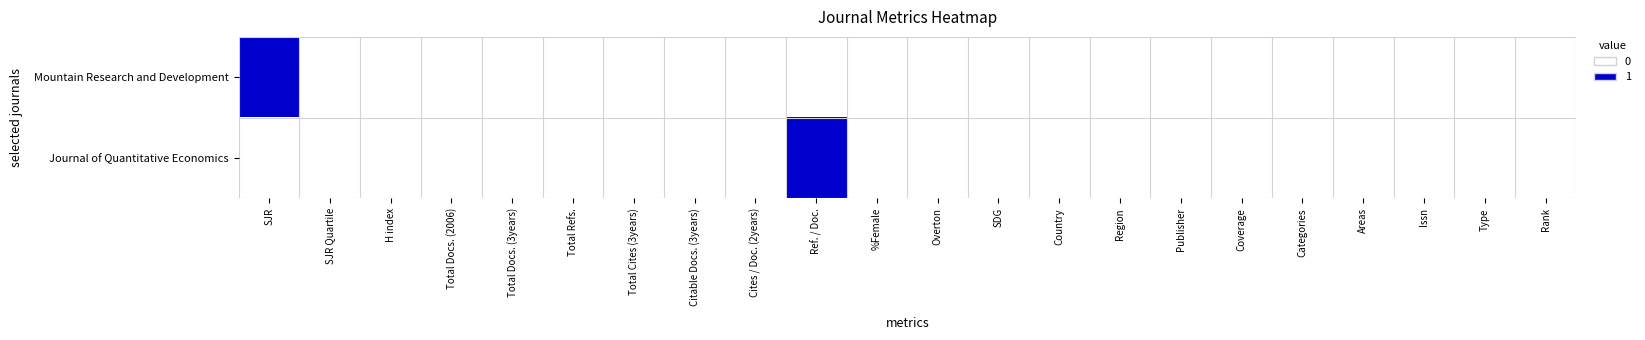

Which series has the largest total across all categories?

Mountain Research and Development